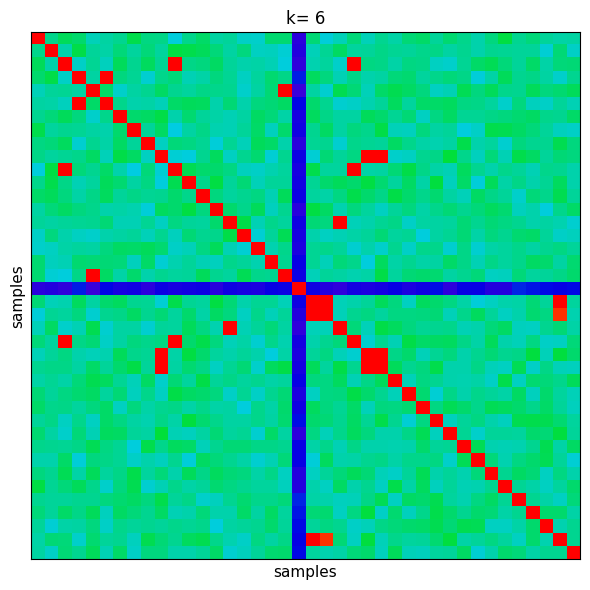

What is the smallest value displayed?

0.1